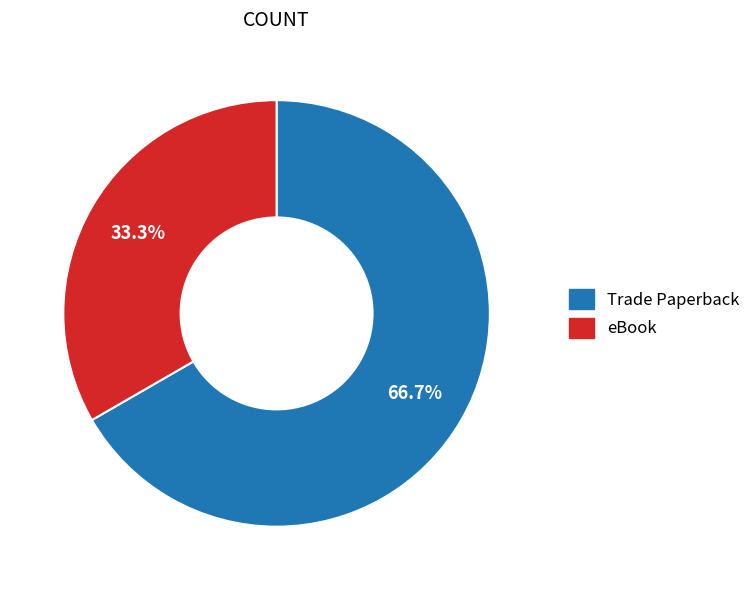

Rank the categories by value from lowest to highest.

eBook, Trade Paperback